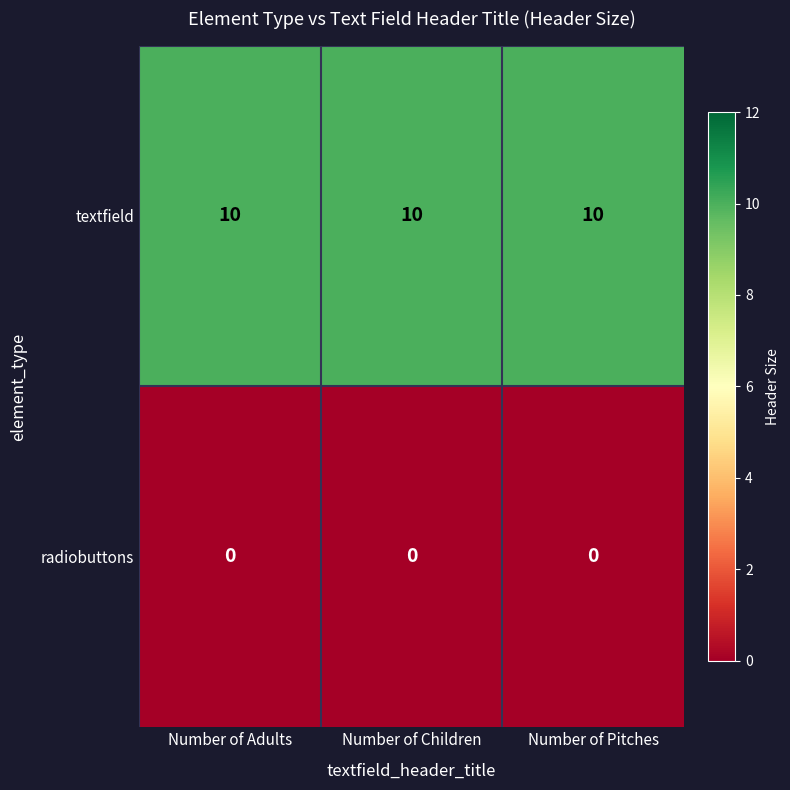

What is the greatest value displayed?

10